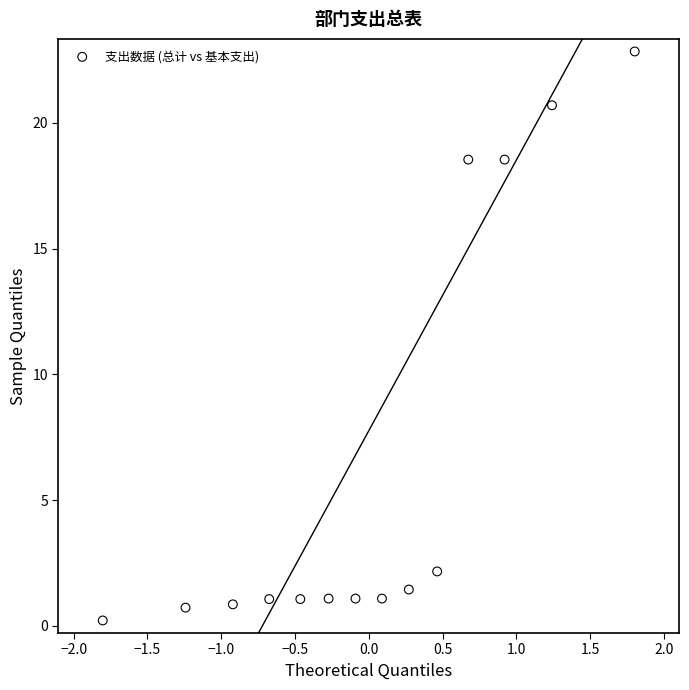

What is the range of Y values (max minus min)?

22.6